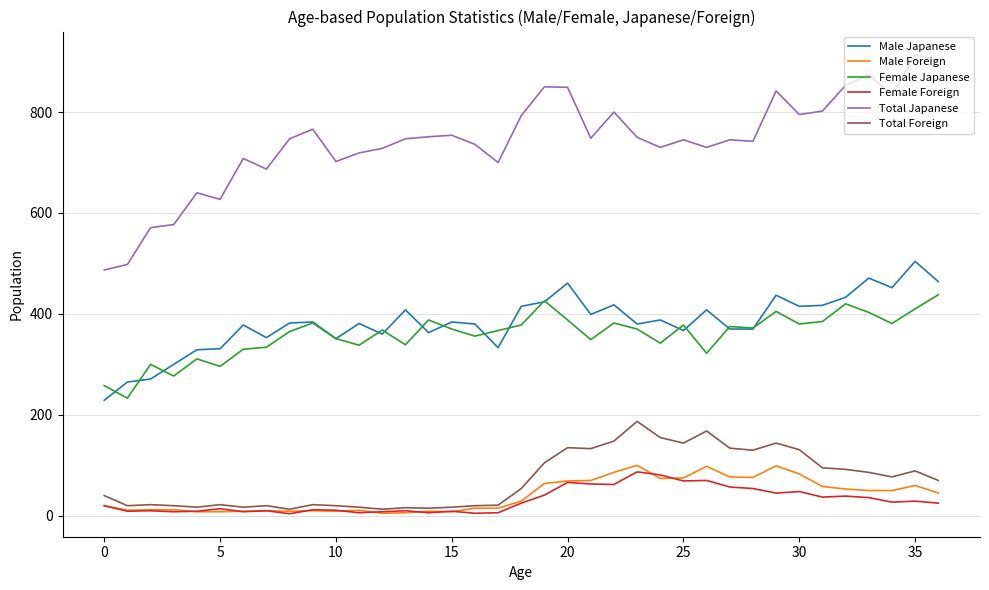

What is the maximum value for Total Foreign?

187